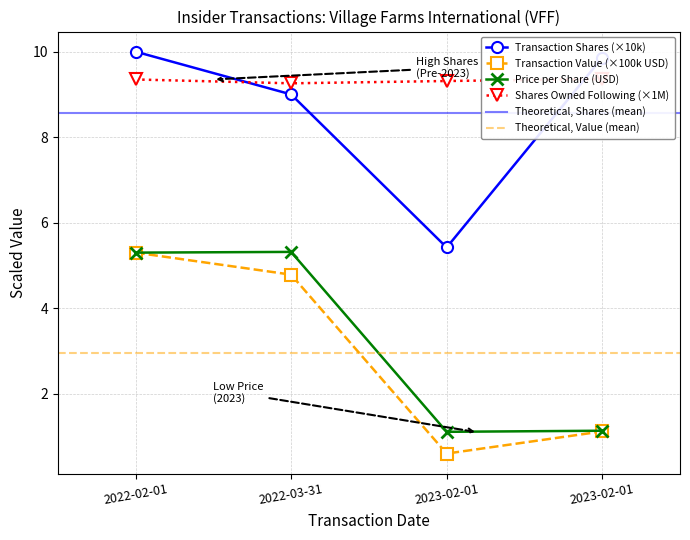

How many interior local valleys does the sharesOwnedFollowingTransaction series have?

1